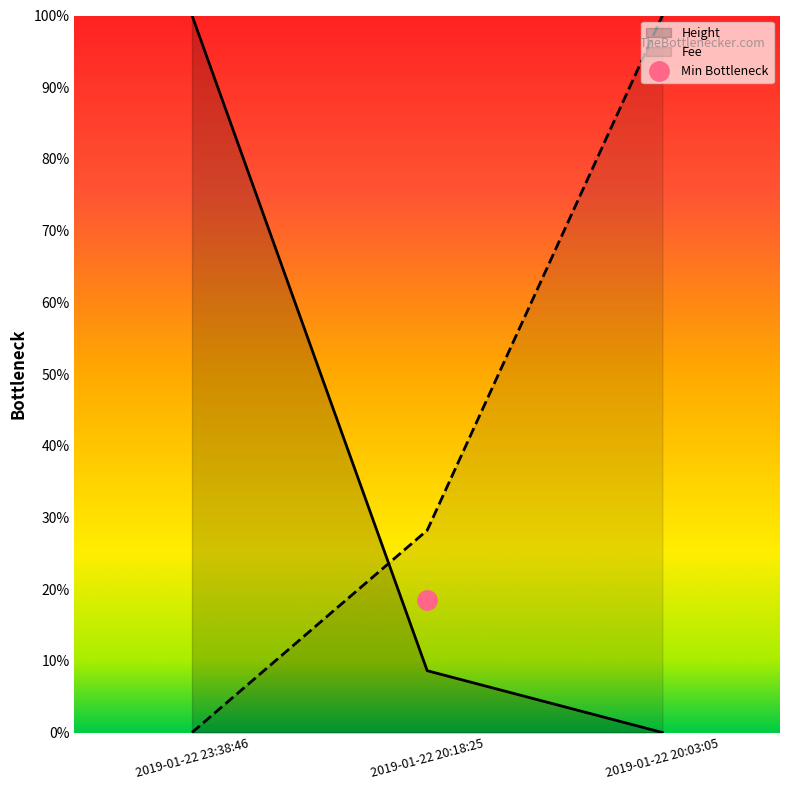

What is the maximum value for Height?

100.0